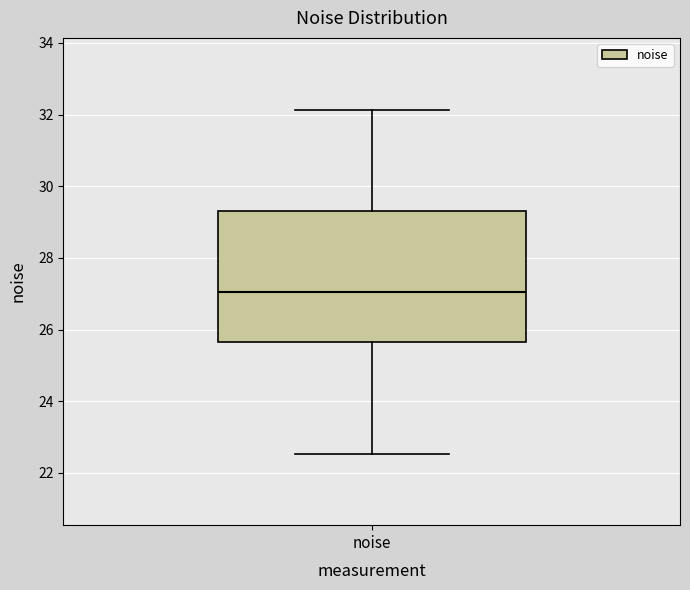

Read this box plot against the y-axis: the position of the median line, the range covered by the box, and the ends of both whiskers. The values are not printed on the chart, so give them approximately, as read against the axis.

median 27.0, box 25.6 to 29.4, whiskers 22.6 to 32.2